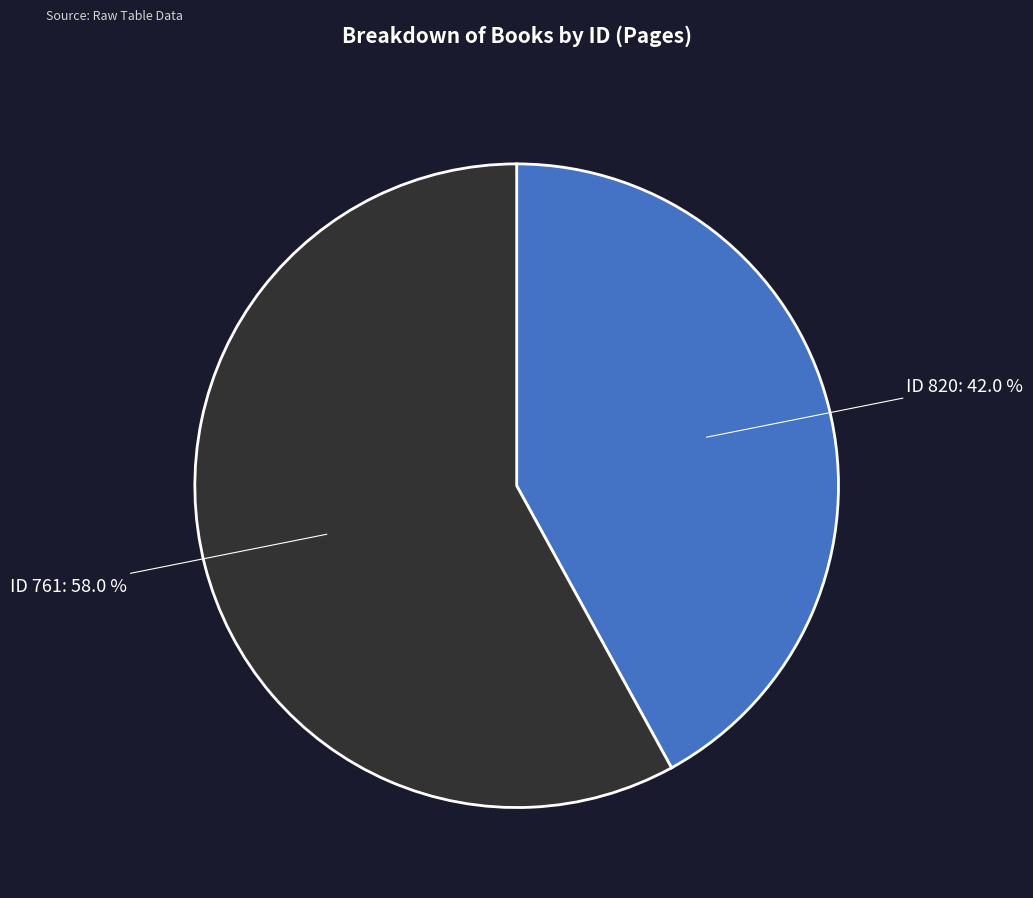

Rank the categories by value from highest to lowest.

ID 761: 58.0 %, ID 820: 42.0 %